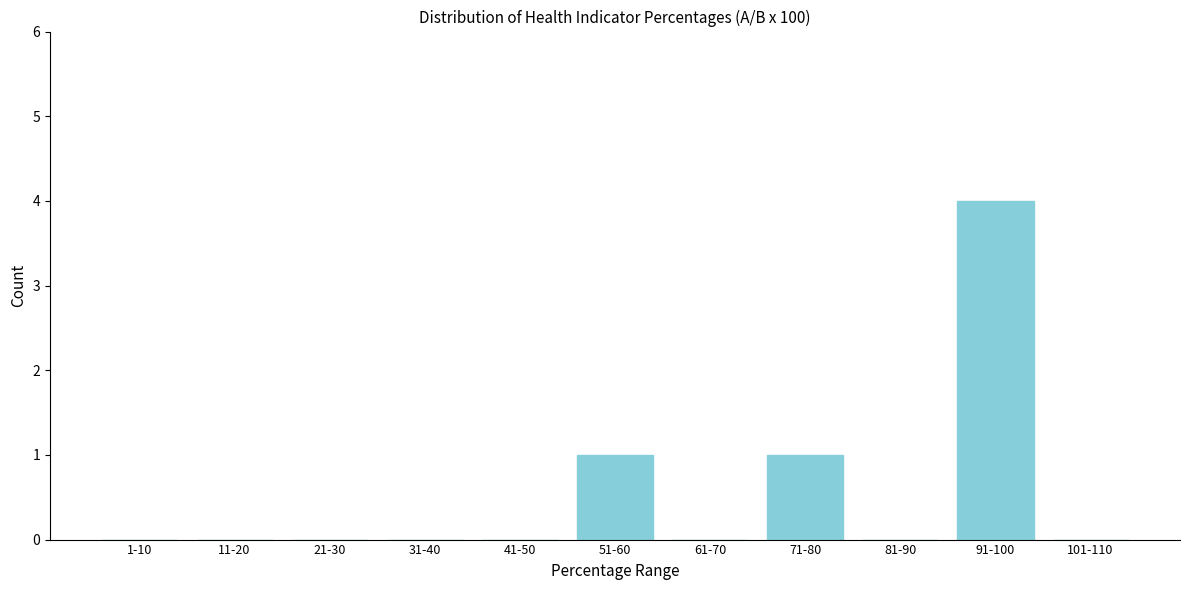

Reading right to left, extract all data points from this chart.

101-110=0	91-100=4	81-90=0	71-80=1	61-70=0	51-60=1	41-50=0	31-40=0	21-30=0	11-20=0	1-10=0